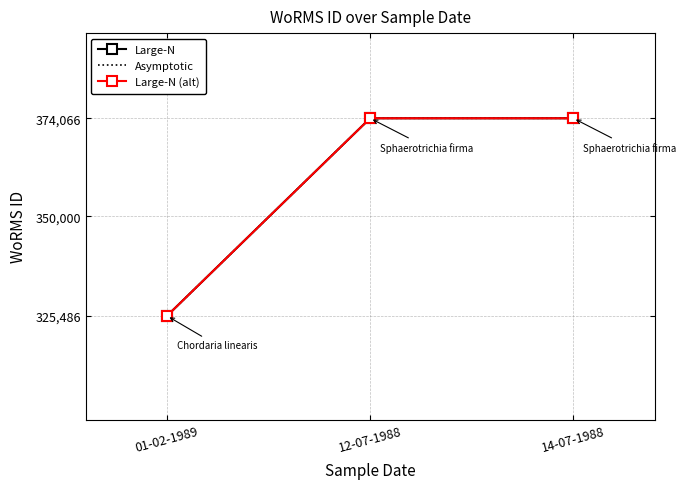

The value of Large-N (alt) at 01-02-1989 is 325486. True or false?

True